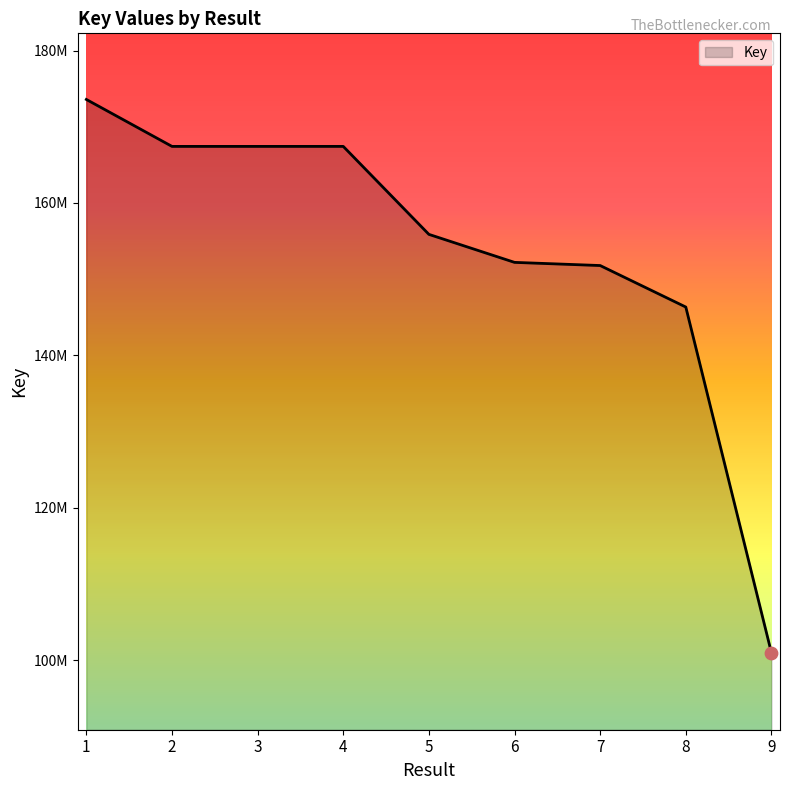

Approximately how many times larger is the value at 4 compared to 2?

1.0